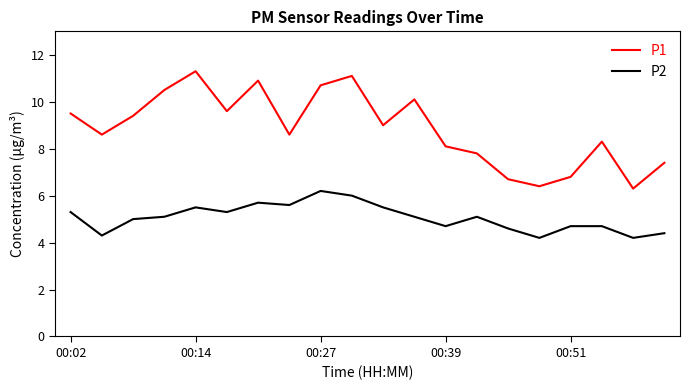

Which series has the largest total across all categories?

P1